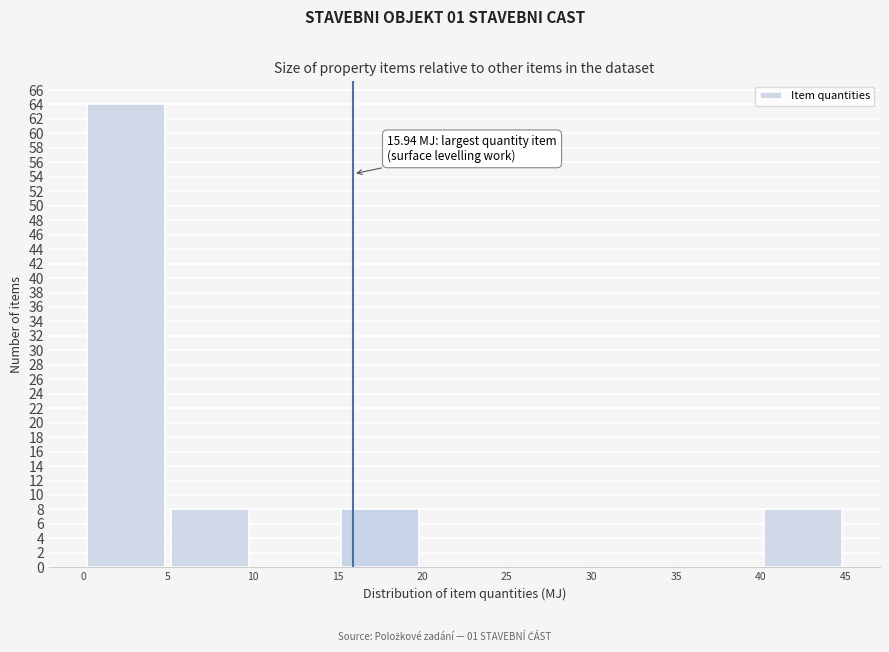

Over which range of the x-axis is the bar tallest?

0 to 5